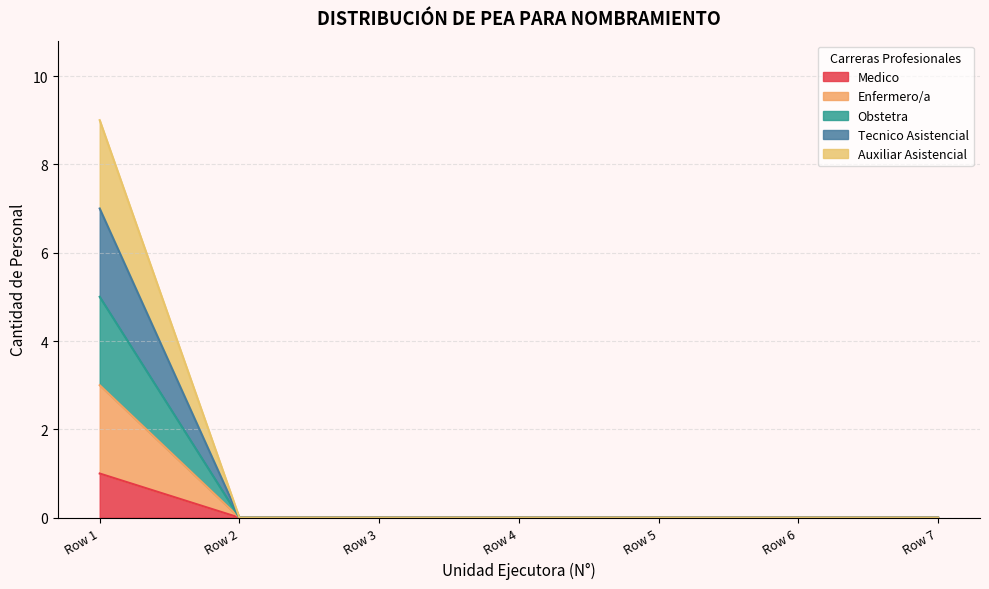

What are all the series names shown in the legend?

Medico, Enfermero/a, Obstetra, Tecnico Asistencial, Auxiliar Asistencial